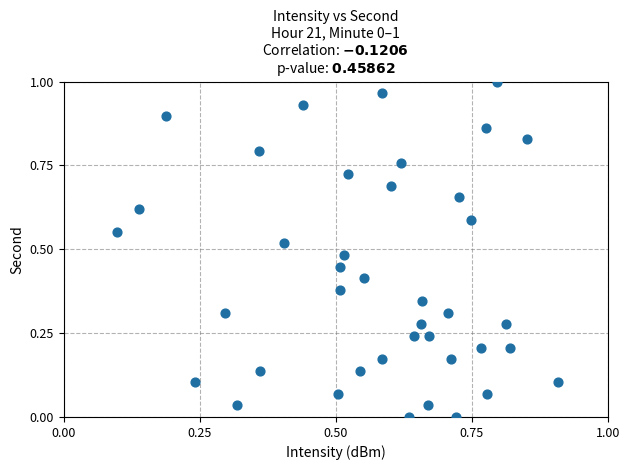

Count the number of points in this scatter plot.

40